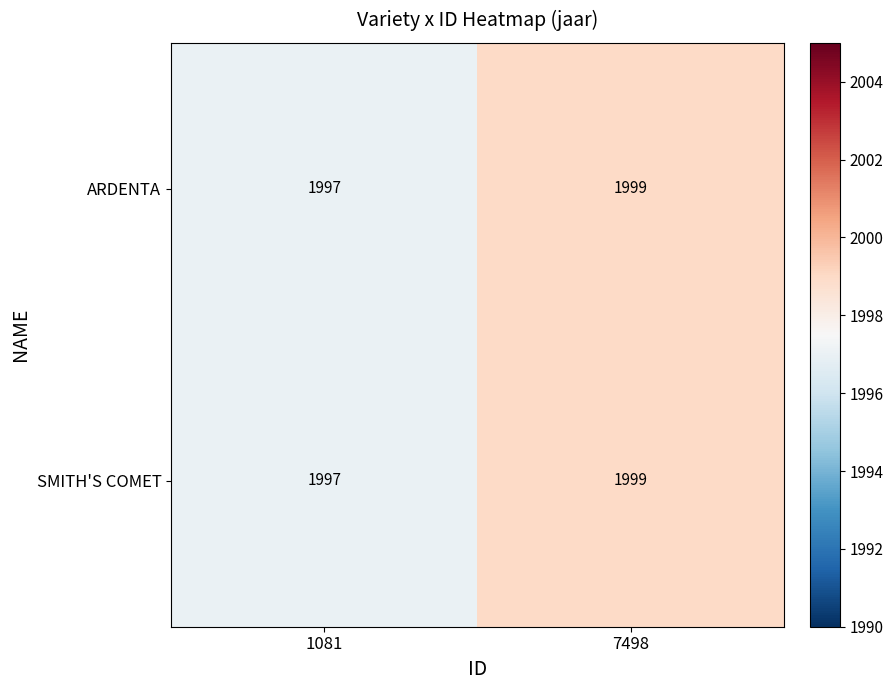

At which label does SMITH'S COMET reach its peak?

7498